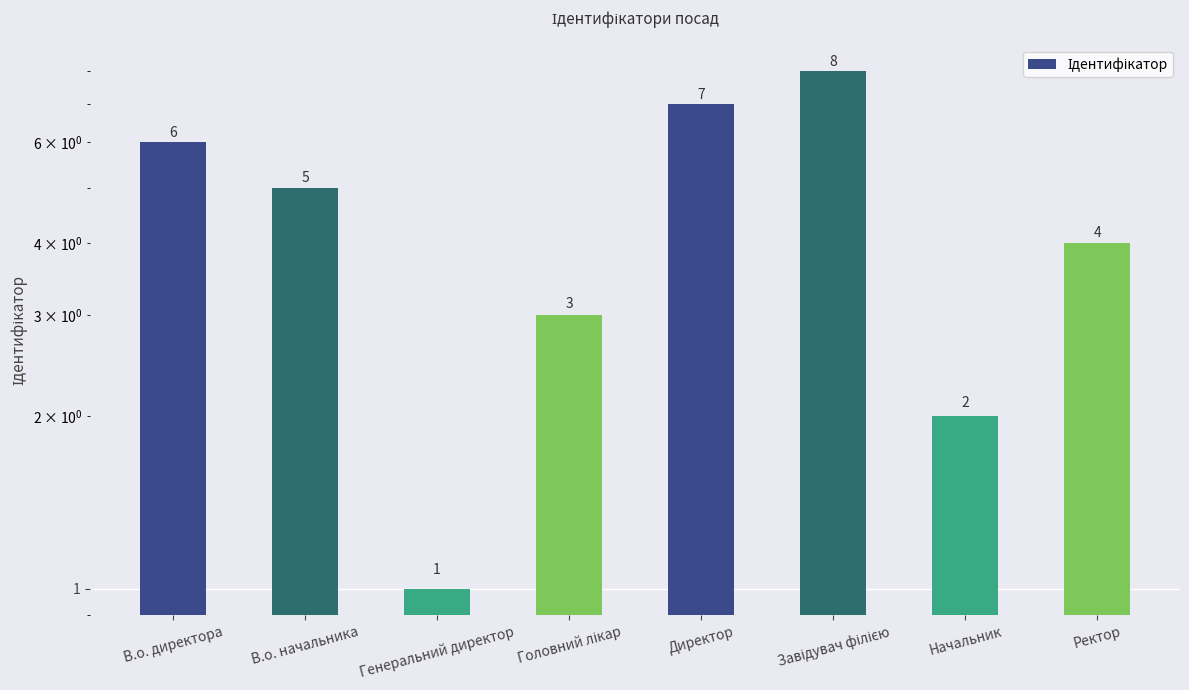

Read the value at Генеральний директор.

1